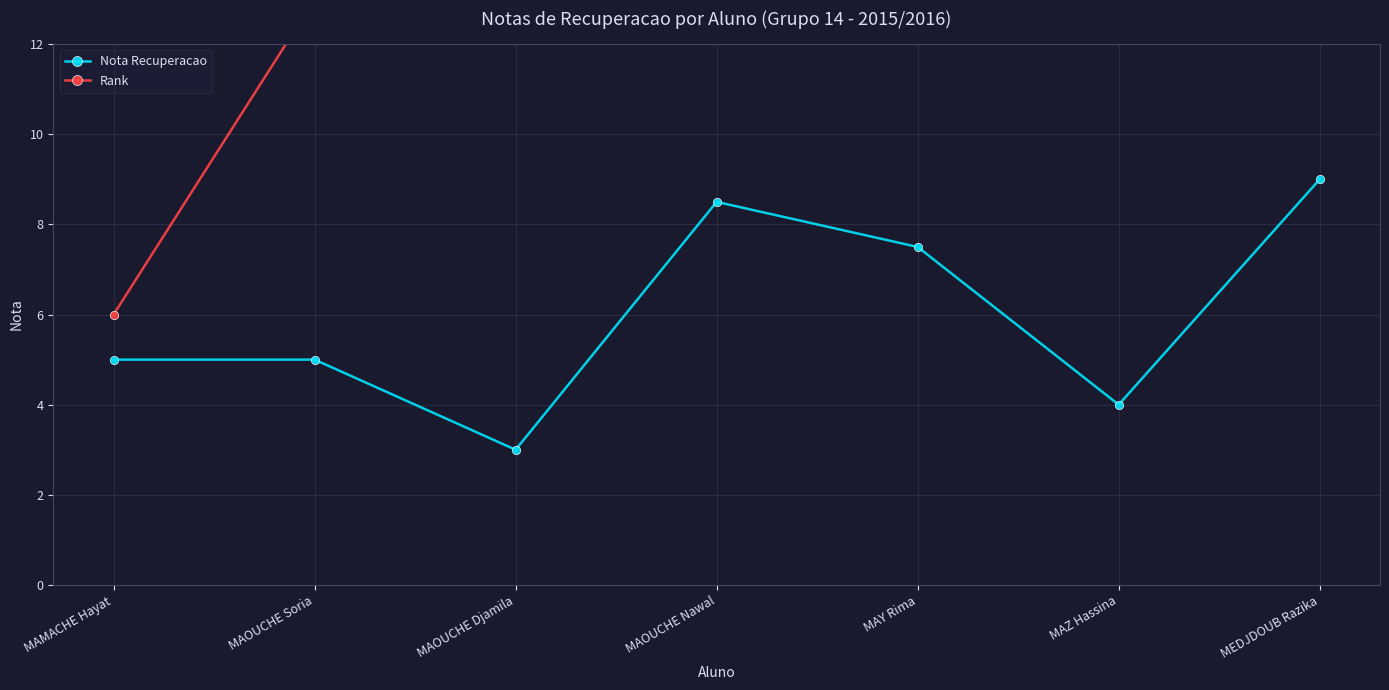

What is the difference between the highest and lowest values at MAZ Hassina?

14.0